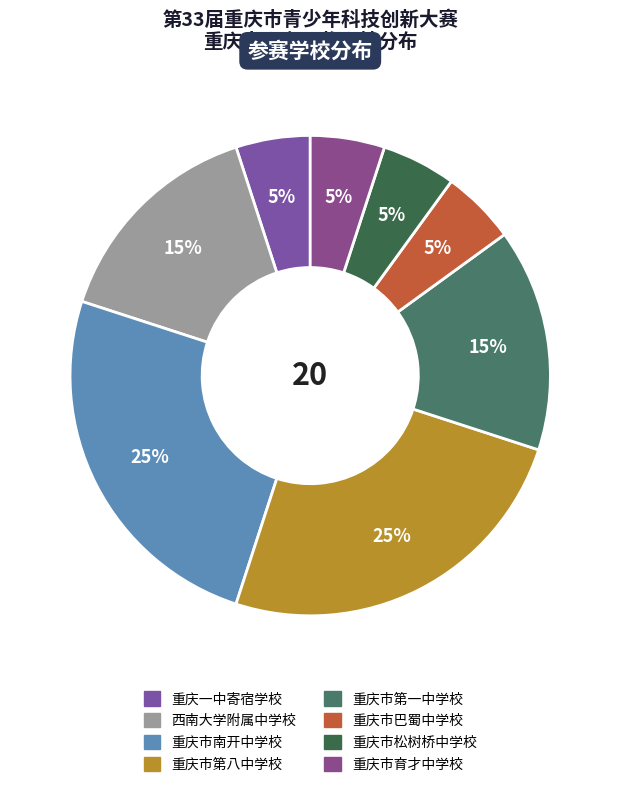

How many segments does this pie chart have?

8